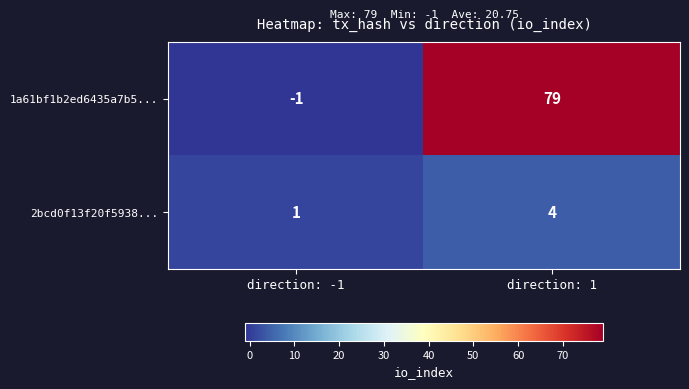

What is the sum of the 2bcd0f13f20f5938... values at direction: -1 and direction: 1?

5